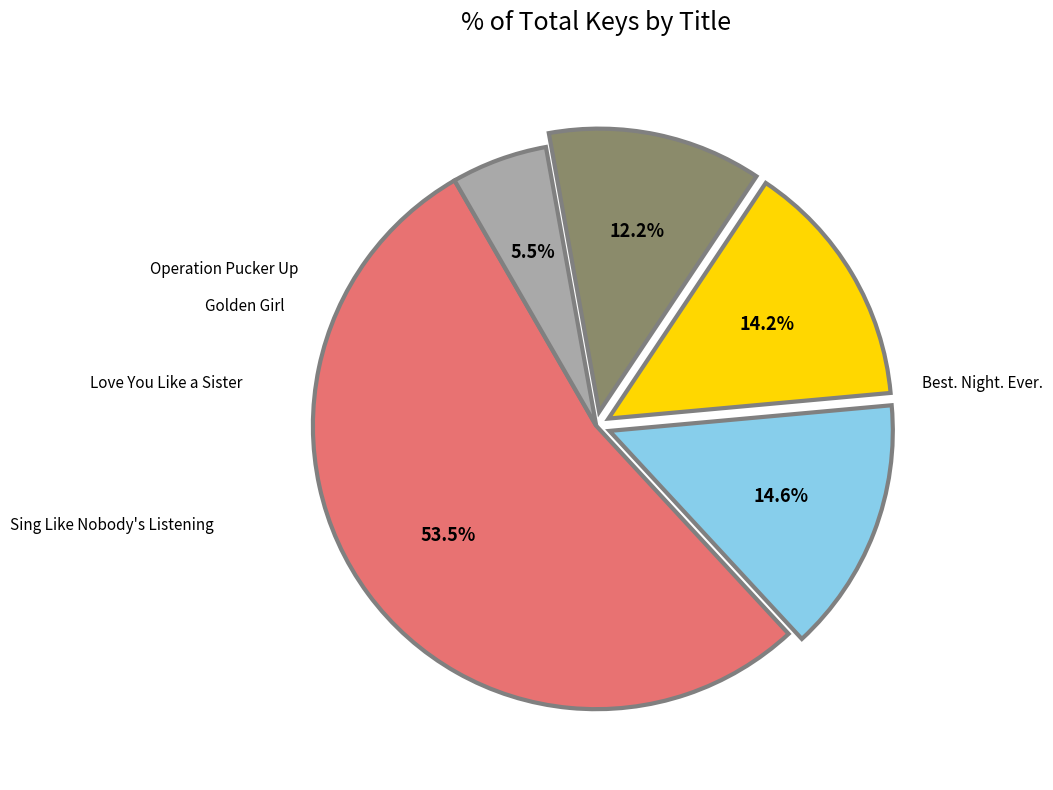

Is Love You Like a Sister the majority of the pie?

No